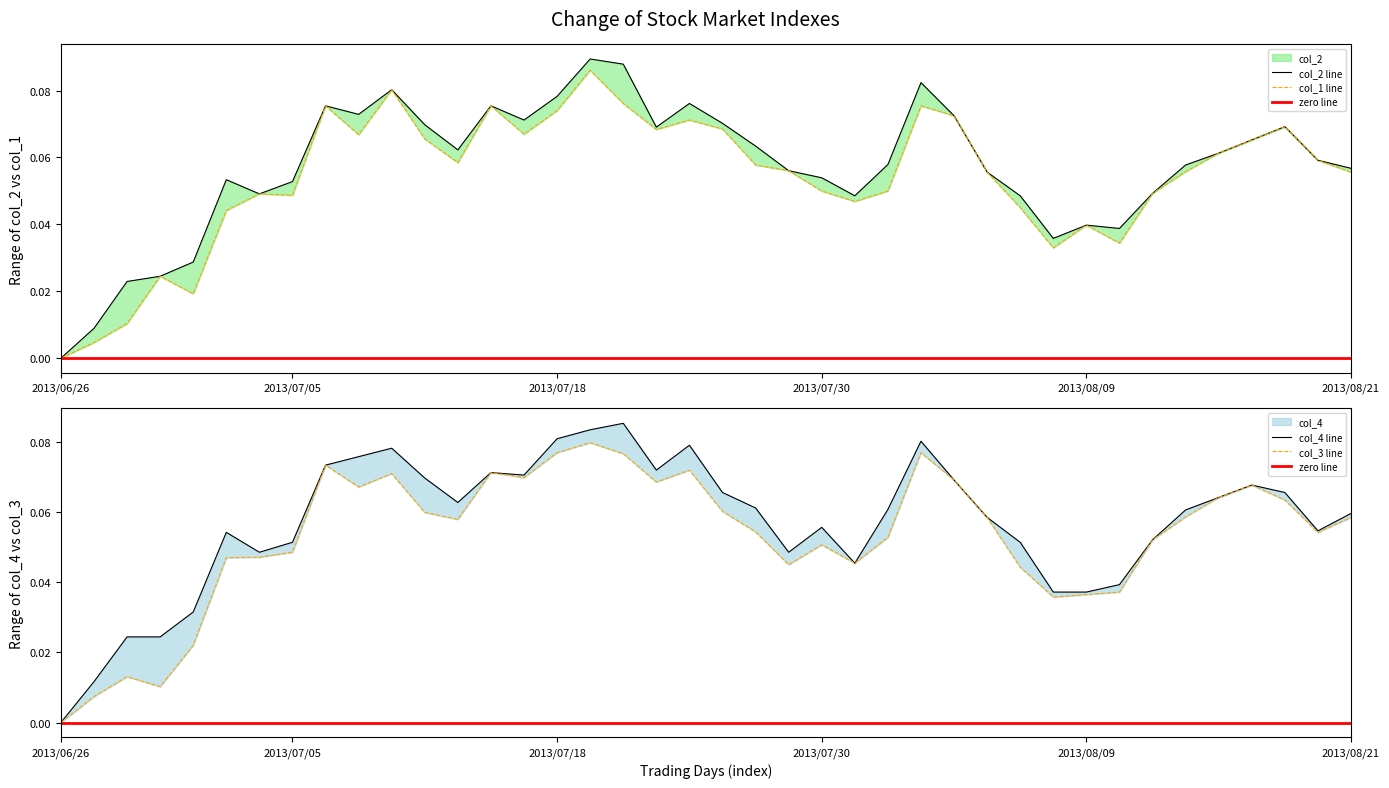

Between 4 and 9, which is larger?

9